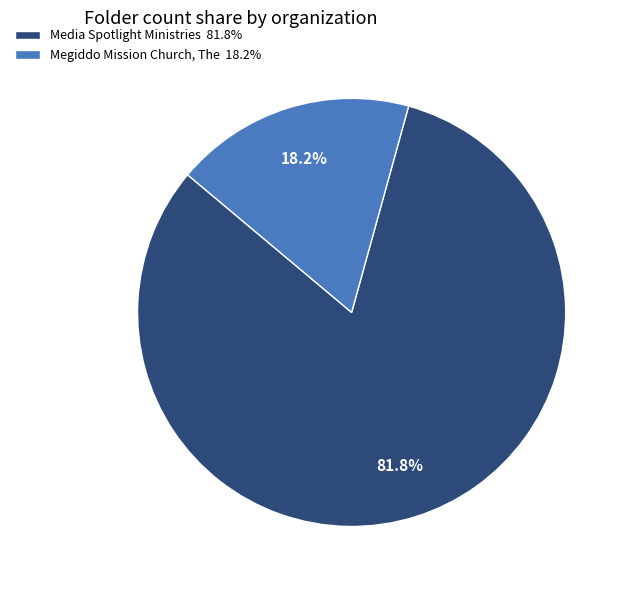

Rank the categories by value from lowest to highest.

Megiddo Mission Church, The, Media Spotlight Ministries